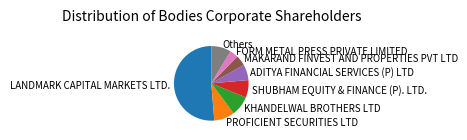

Which slice represents more than half of the pie?

LANDMARK CAPITAL MARKETS LTD.